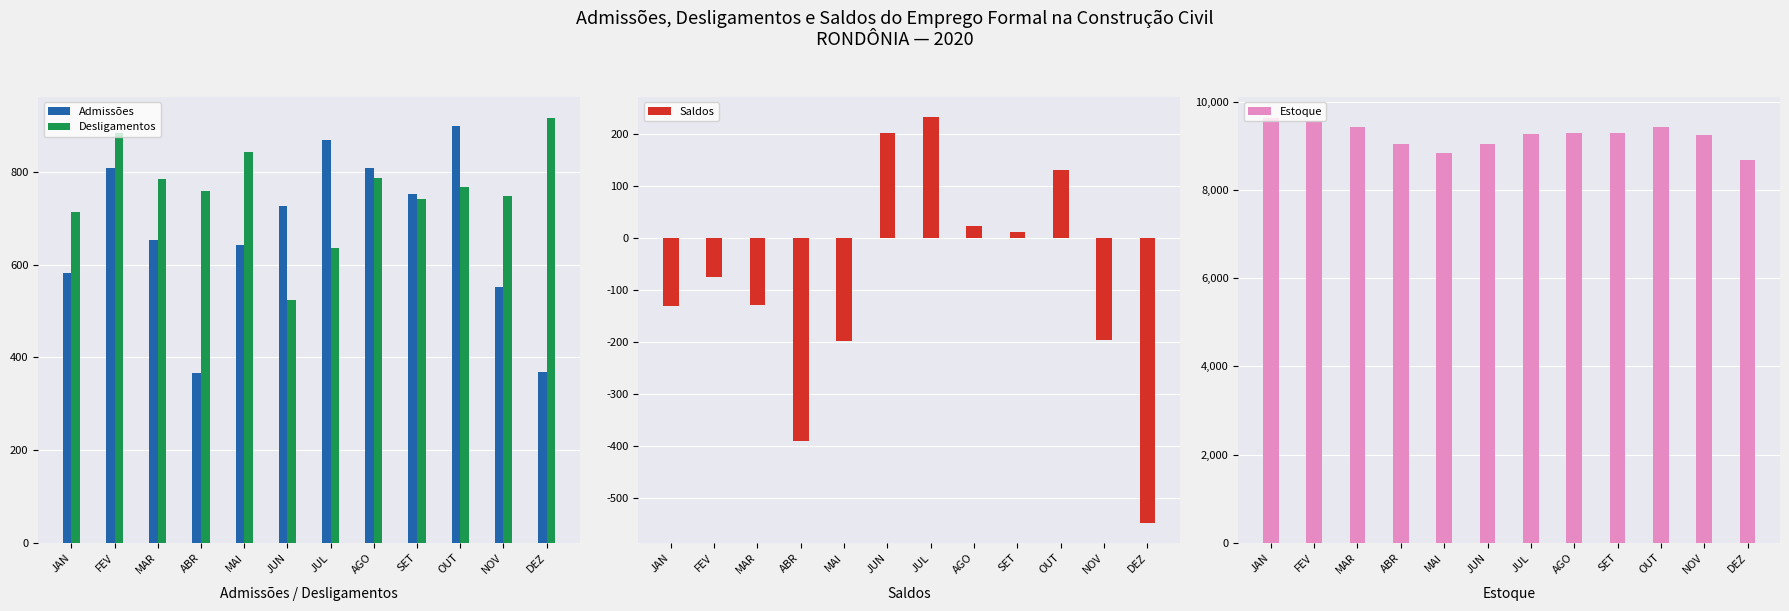

Reading left to right, extract all data points from this chart.

Admissões: 582	809	654	367	643	726	868	809	752	899	551	368
Desligamentos: 713	884	784	758	842	524	636	787	741	768	747	916
Saldos: -131	-75	-130	-391	-199	202	232	22	11	131	-196	-548
Estoque: 9627	9552	9422	9031	8832	9034	9266	9288	9299	9430	9234	8686